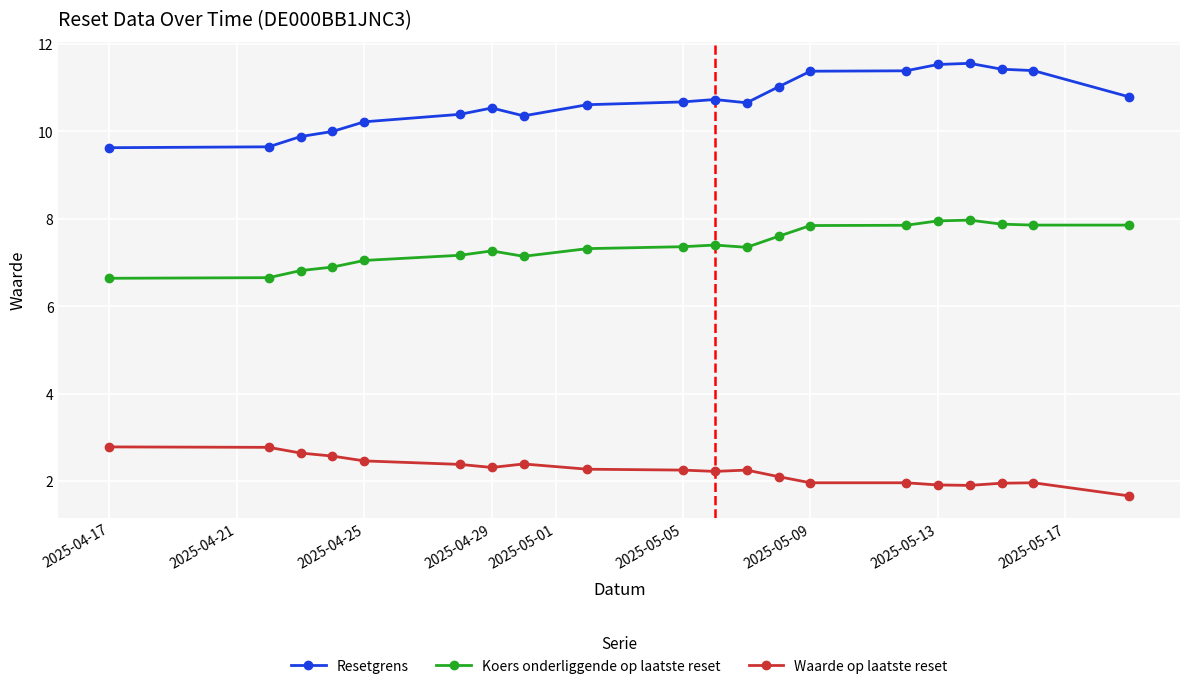

How many distinct data groups are displayed?

3